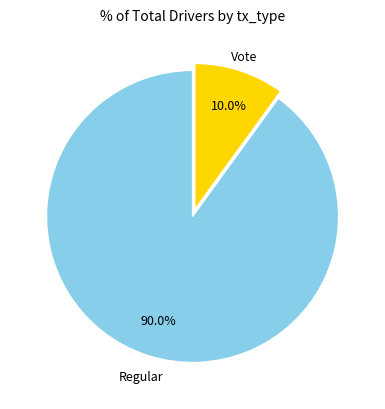

How many segments does this pie chart have?

2